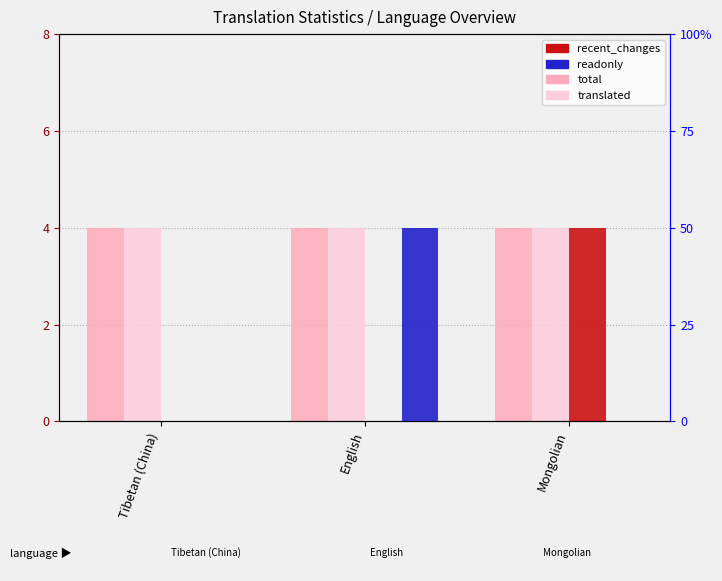

Is the value of total at Mongolian greater than the value of readonly at English?

No